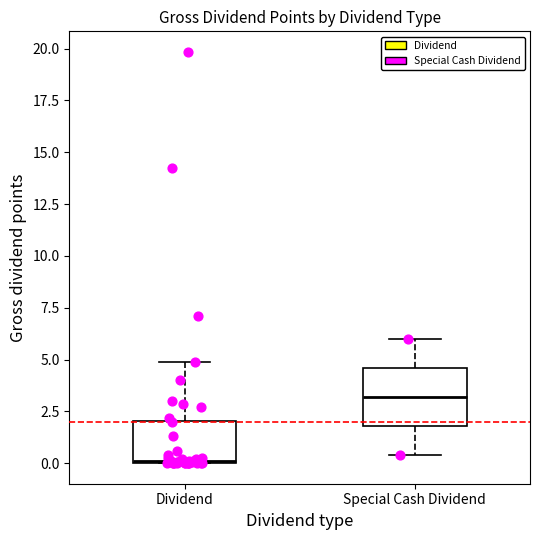

Reading left to right, read every box against the y-axis: the position of its median line, the range the box covers, and the ends of its whiskers. The values are not printed on the chart, so give them approximately, as read against the axis.

Dividend: median 0.0, box 0.0 to 2.0, whiskers 0.0 to 5.0
Special Cash Dividend: median 3.0, box 2.0 to 4.5, whiskers 0.5 to 6.0